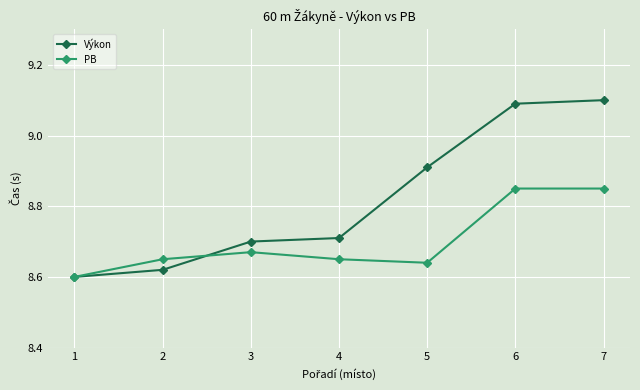

Which category has the highest value across all series?

7